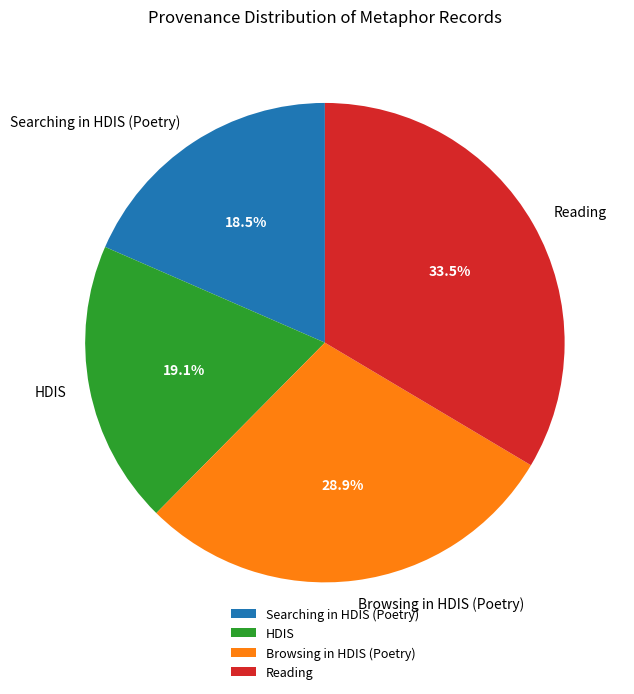

To the nearest percent, what is the average slice percentage?

25%